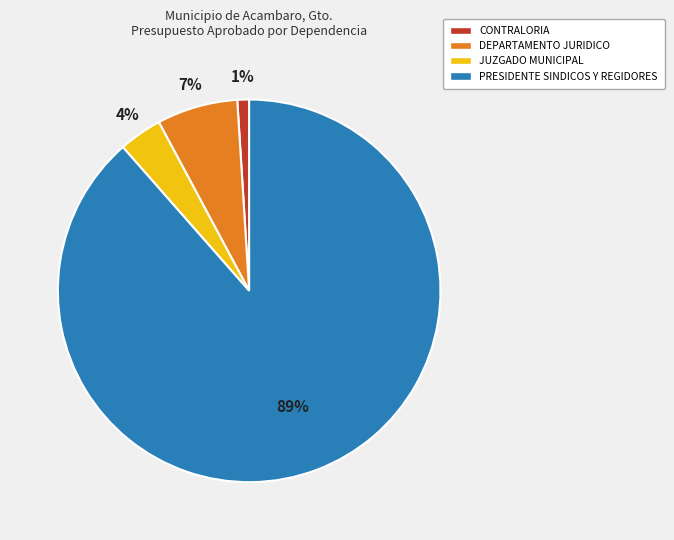

Is the sum of JUZGADO MUNICIPAL and DEPARTAMENTO JURIDICO greater than half?

No